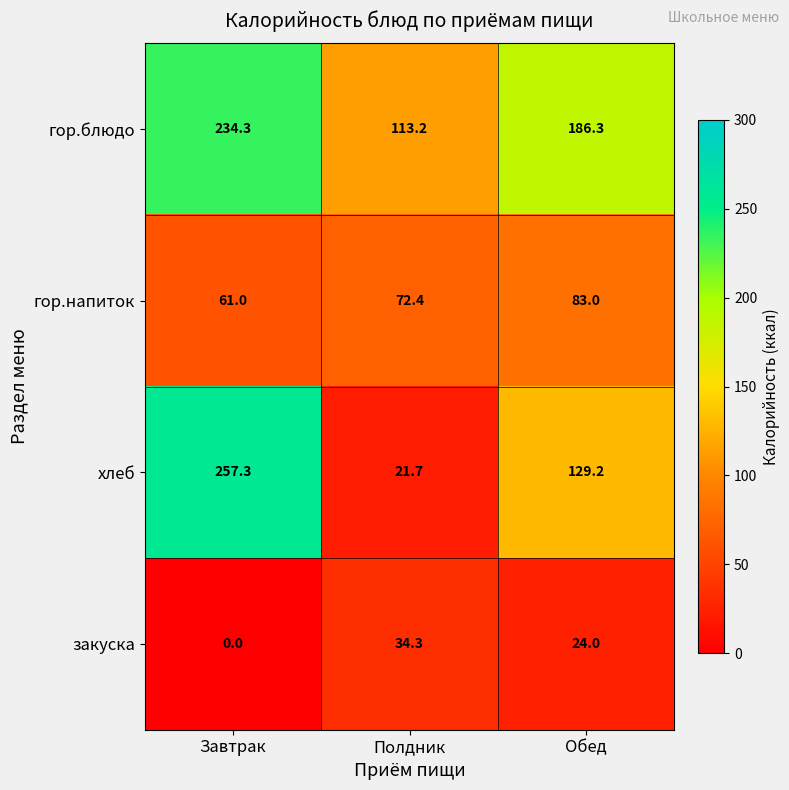

Reading left to right, transcribe all the data shown in this chart.

гор.блюдо: Завтрак=234.3	Полдник=113.2	Обед=186.3
гор.напиток: Завтрак=61.0	Полдник=72.4	Обед=83.0
хлеб: Завтрак=257.3	Полдник=21.7	Обед=129.2
закуска: Завтрак=0.0	Полдник=34.3	Обед=24.0